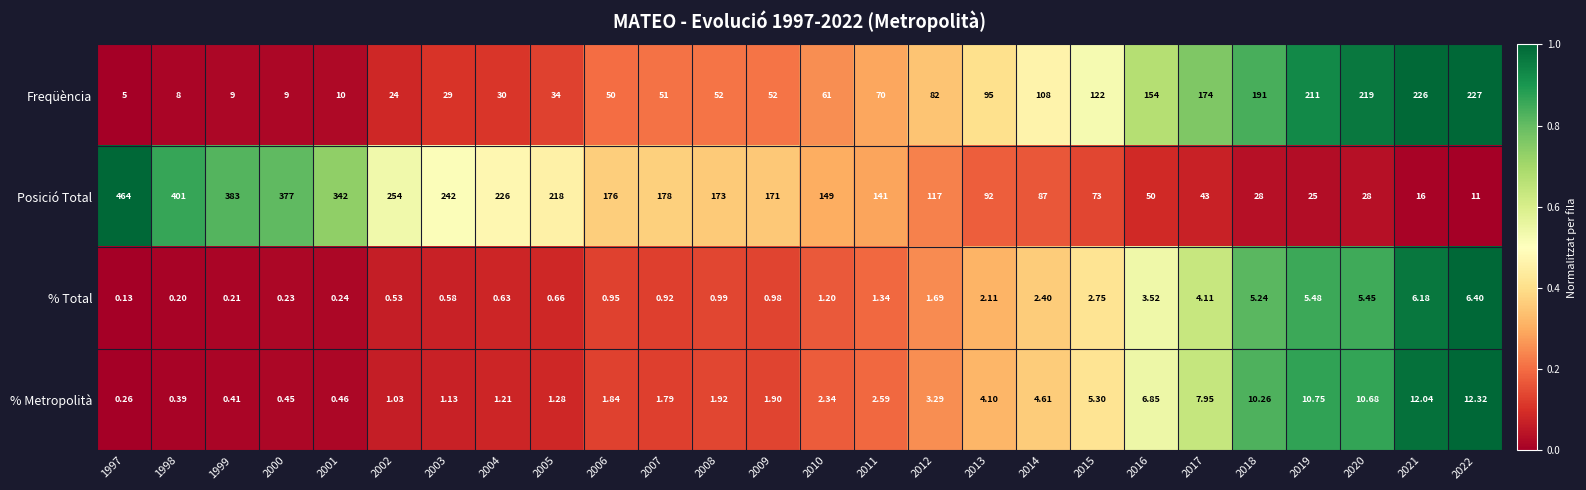

At 2005, list the series in order from largest to smallest.

Posició Total, Freqüència, % Metropolità, % Total